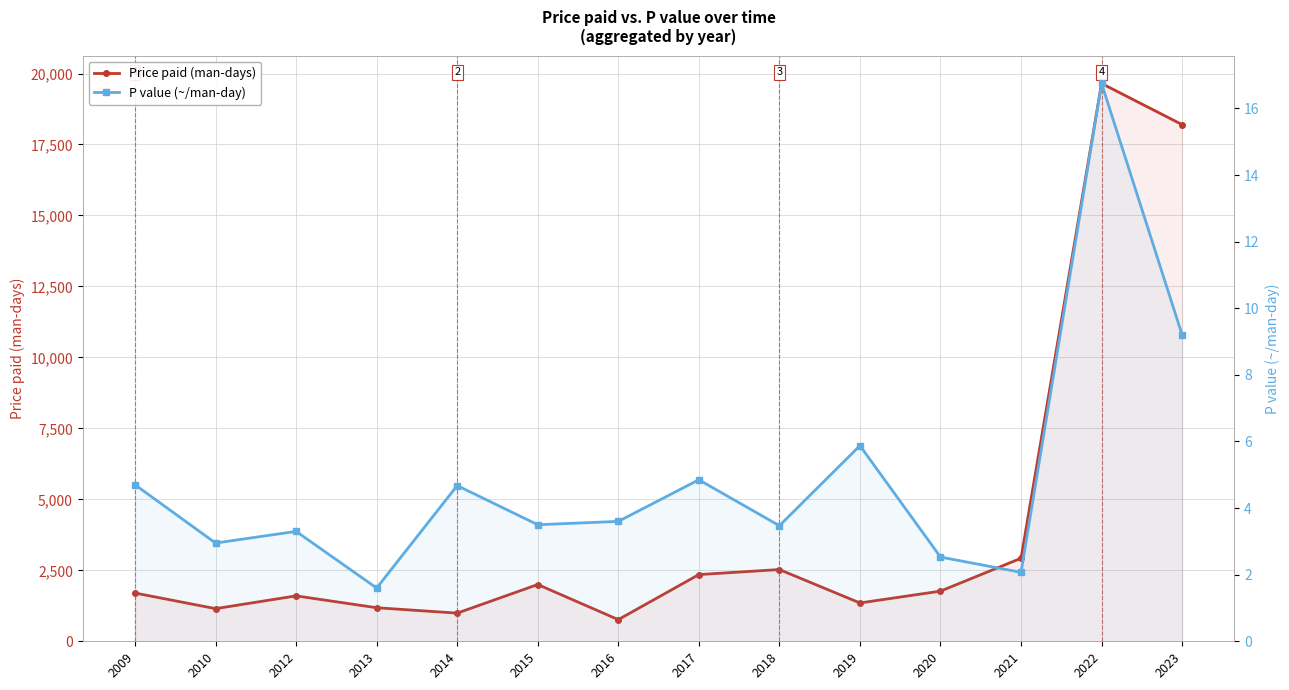

How many data points in Price paid (man-days) are less than 1767?

7